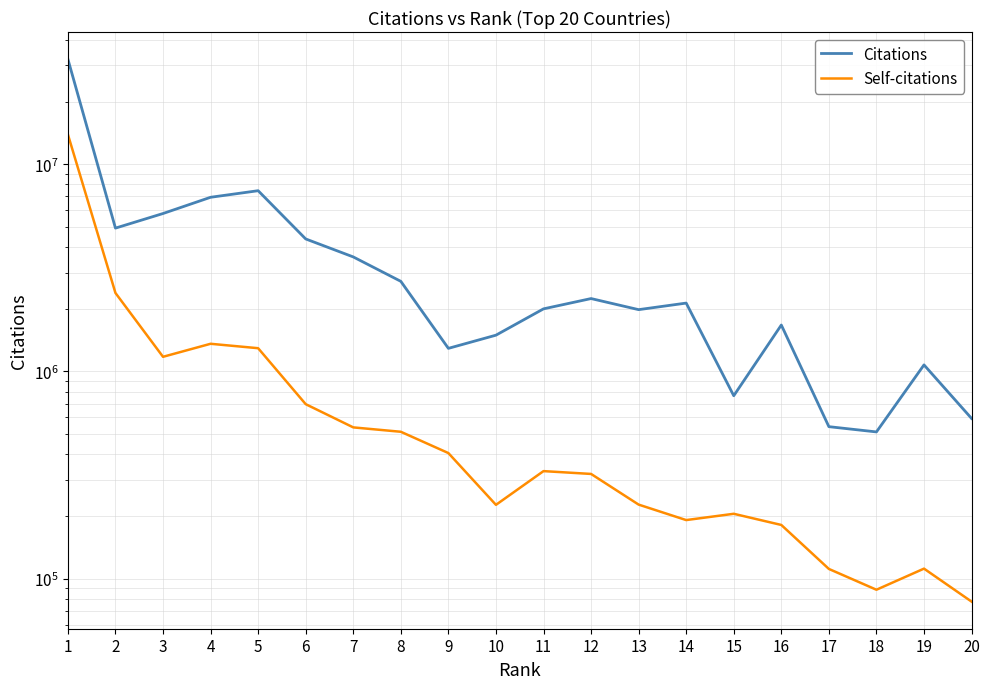

Reading left to right, what are all the values shown in this chart?

Citations: 1=32180096	2=4920026	3=5786672	4=6931334	5=7456901	6=4362166	7=3572018	8=2723061	9=1292862	10=1496878	11=2005634	12=2248611	13=1988063	14=2138491	15=763592	16=1675766	17=541506	18=510762	19=1075831	20=593341
Self-citations: 1=13935235	2=2392971	3=1177081	4=1360355	5=1295030	6=695321	7=537134	8=511595	9=403778	10=227105	11=330380	12=320177	13=227705	14=191738	15=205615	16=181609	17=111387	18=88397	19=111772	20=77479